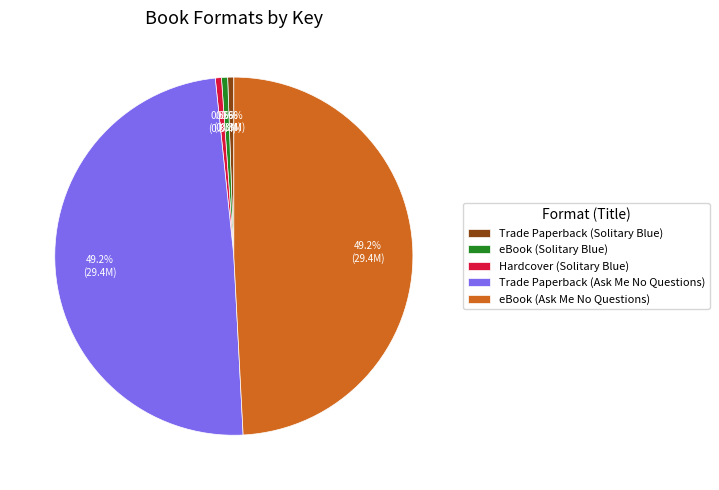

To the nearest percent, what percentage of the pie is eBook (Ask Me No Questions)?

49%